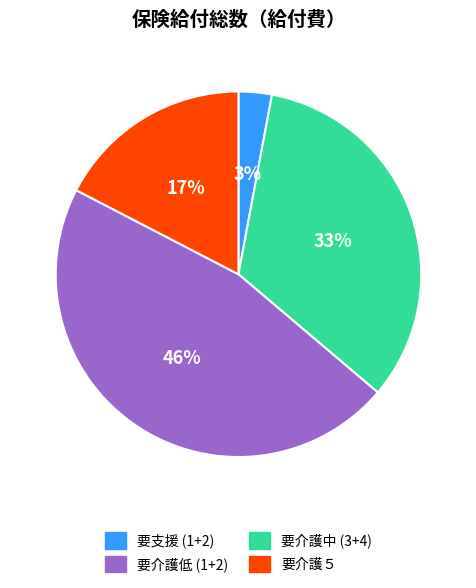

How many slices are in this pie chart?

4